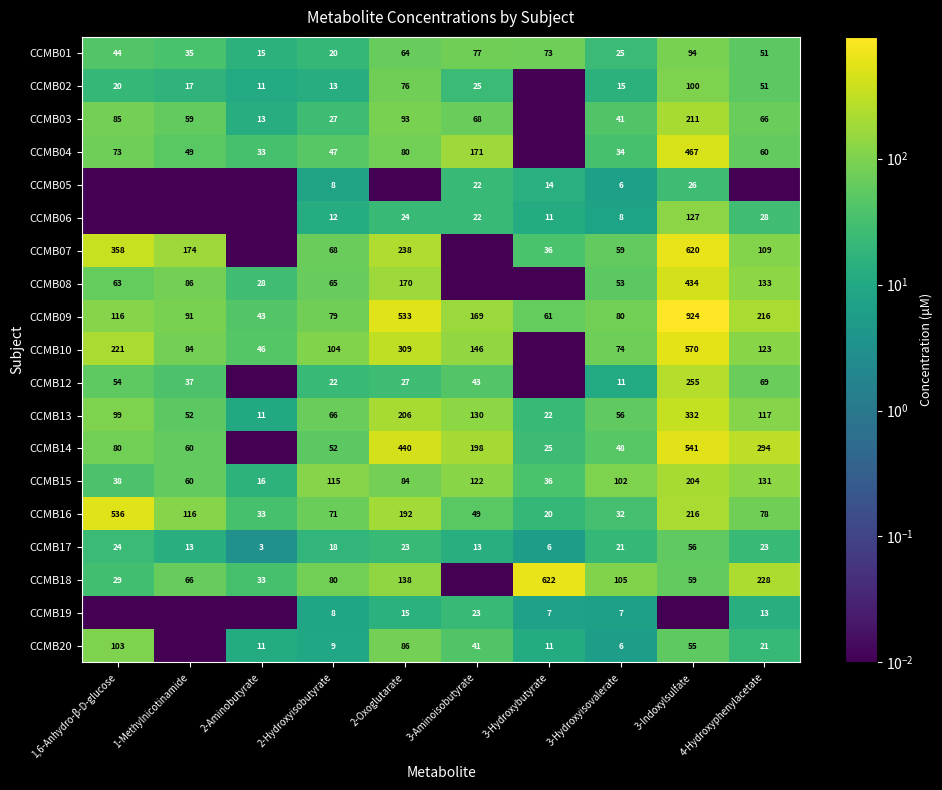

What is the maximum value shown in the chart?

923.6